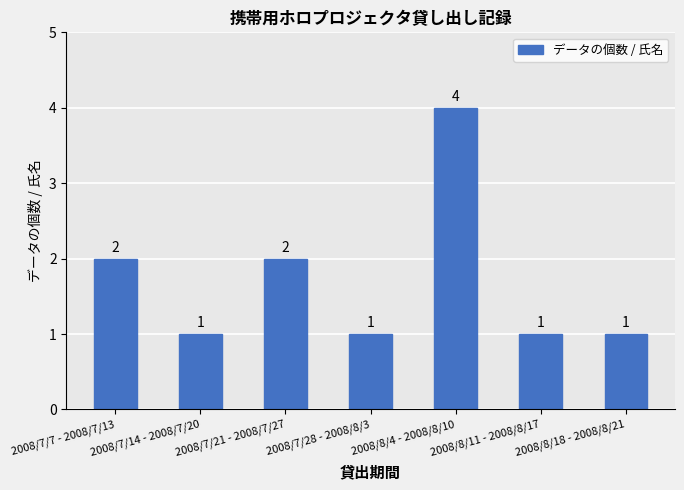

Which label corresponds to the largest value in the chart?

2008/8/4 - 2008/8/10